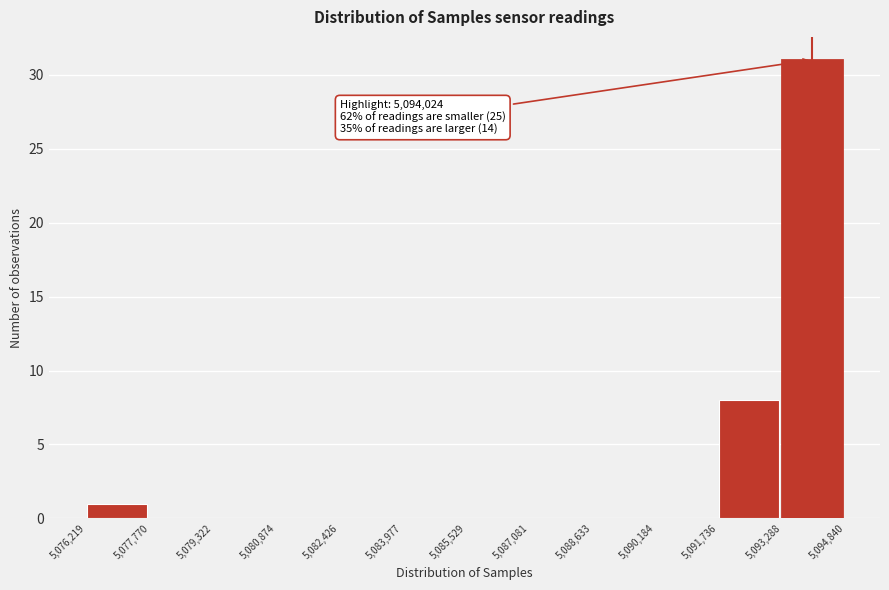

Over which range of the x-axis is the bar tallest?

5,093,288 to 5,094,840